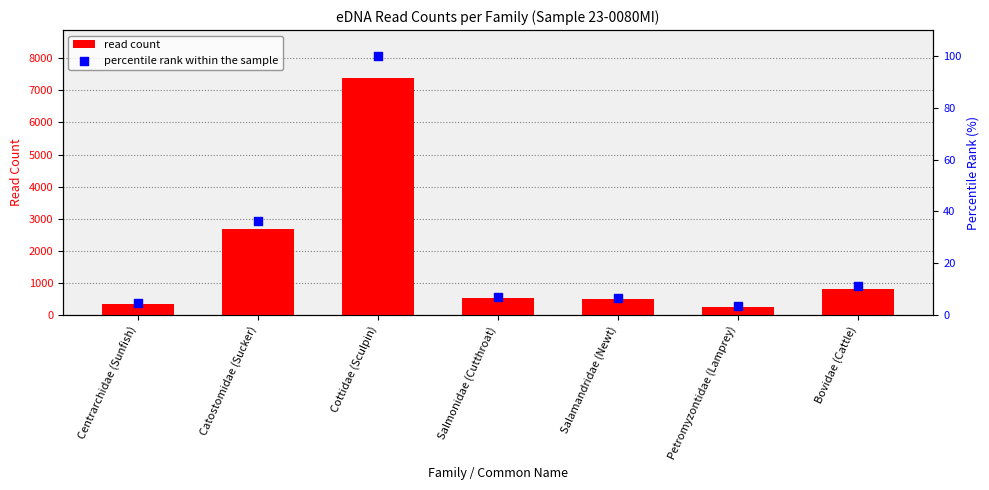

At which category is the sum across all series the highest?

Cottidae (Sculpin)